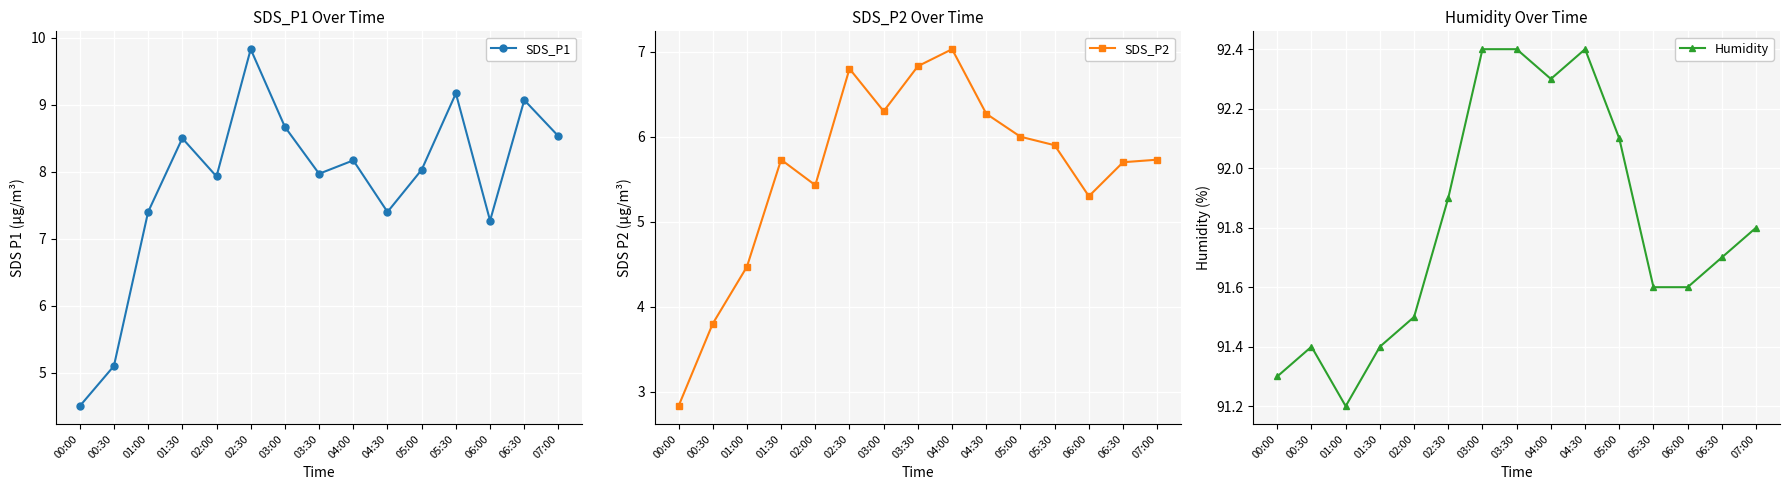

Is the value of Humidity at 06:30 greater than the value of SDS_P1 at 06:30?

Yes